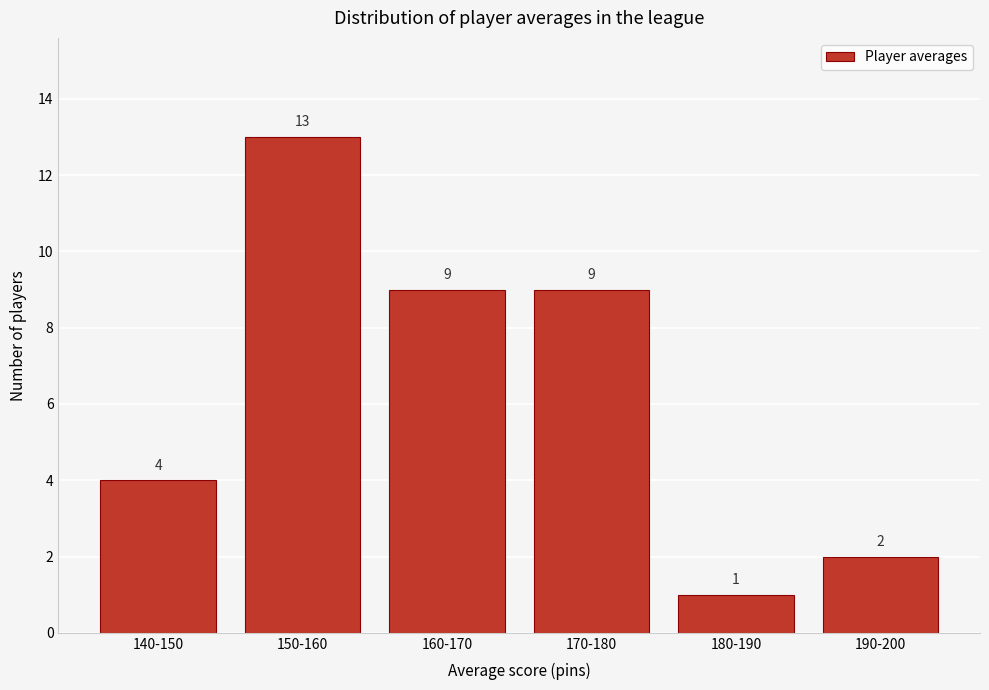

Reading left to right, extract all data points from this chart.

140-150=4	150-160=13	160-170=9	170-180=9	180-190=1	190-200=2